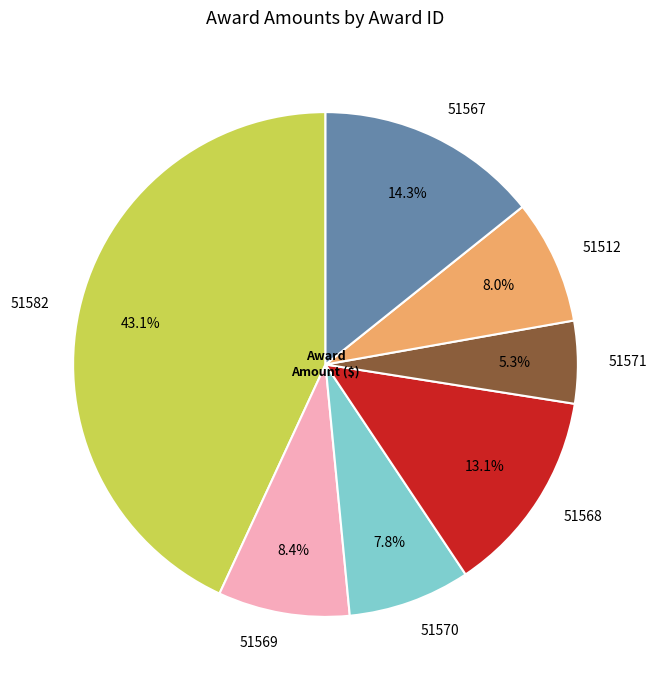

Combined, do 51570 and 51567 account for over 50%?

No